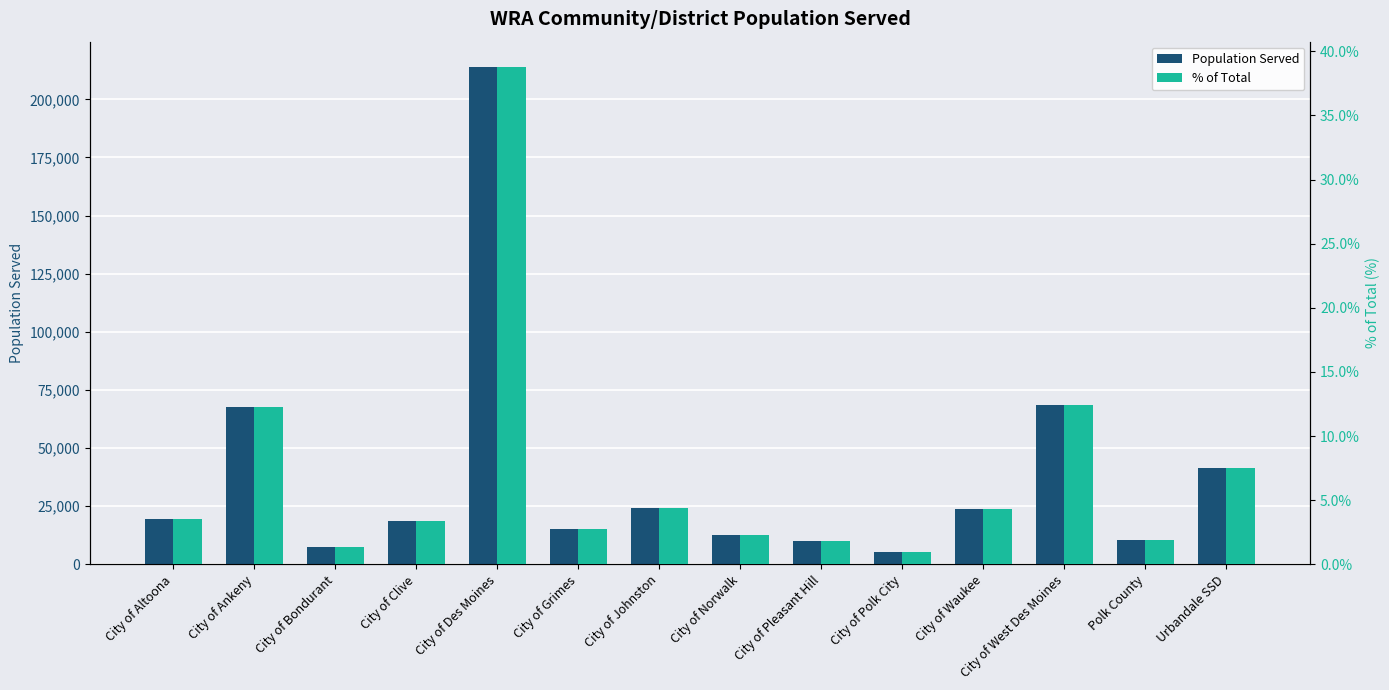

Reading left to right, what are all the values shown in this chart?

Population Served: 19565.0	67887.0	7365.0	18601.0	214113.0	15392.0	24064.0	12799.0	10147.0	5543.0	23940.0	68723.0	10517.0	41287.0
% of Total: 3.5	12.3	1.3	3.4	38.8	2.8	4.4	2.3	1.8	1.0	4.3	12.5	1.9	7.5